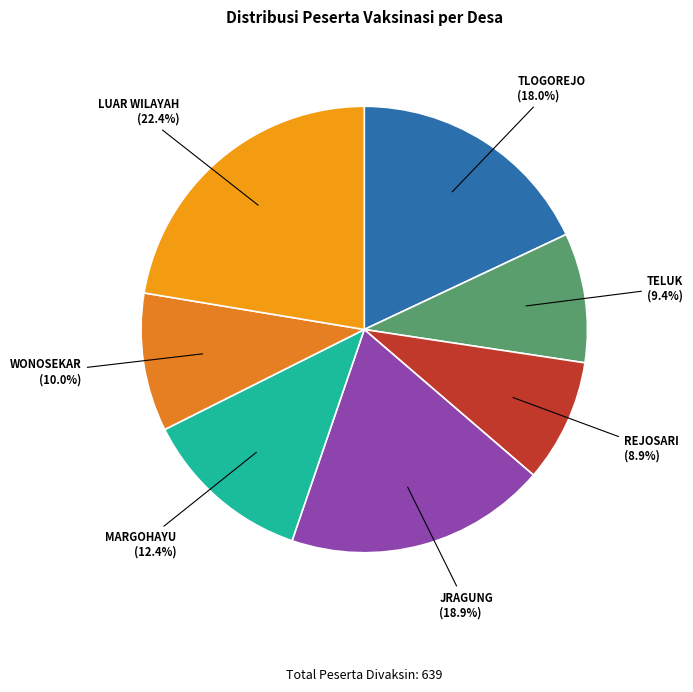

To the nearest percent, what portion does LUAR WILAYAH represent?

22%